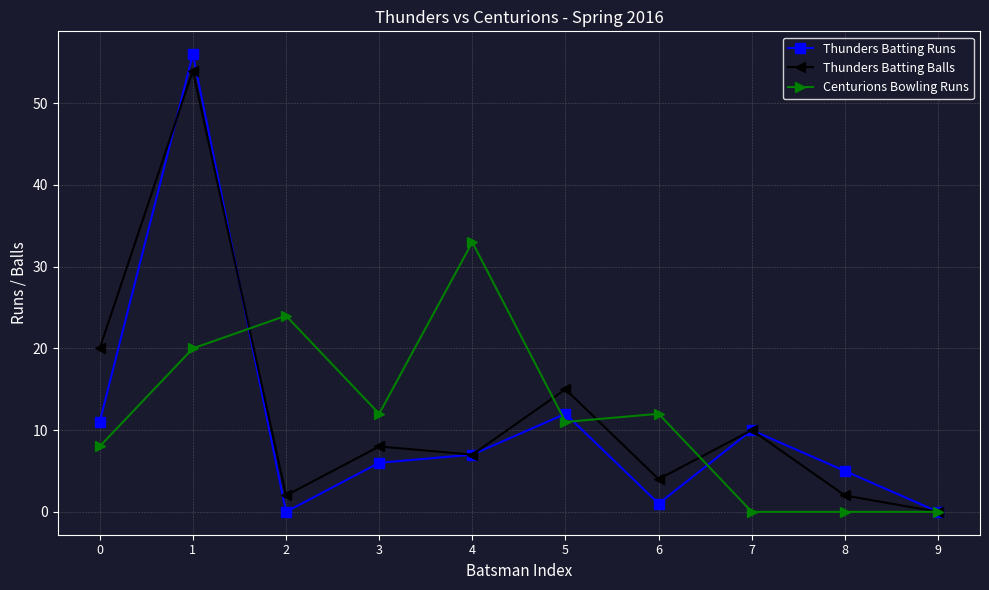

Is it true that Centurions Bowling Runs equals 16 at 6?

False